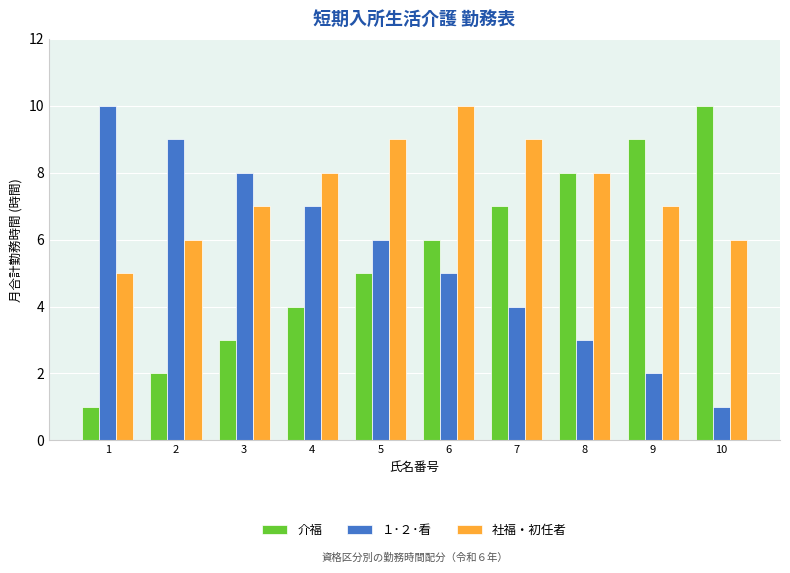

How many data points in １･２･看 are less than 6?

5